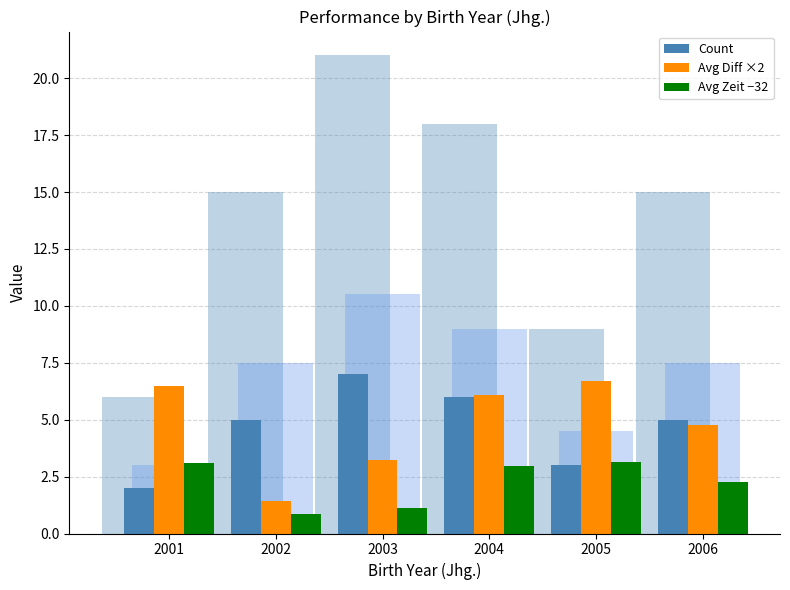

The Count series shows 2.2 at 2006. True or false?

False